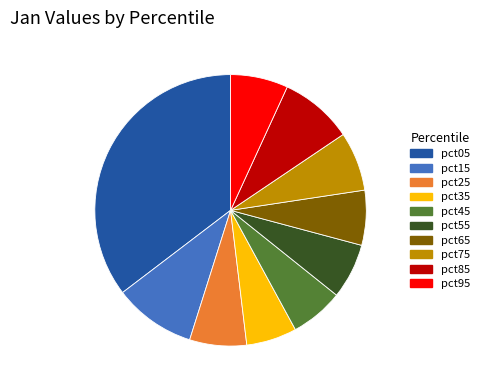

Between pct35 and pct95, which is larger?

pct95